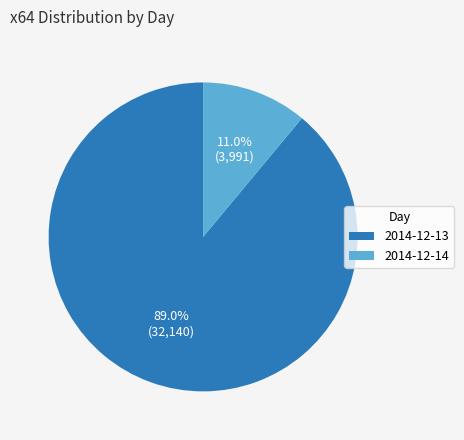

What is the total percentage of 2014-12-13 and 2014-12-14?

100.0%